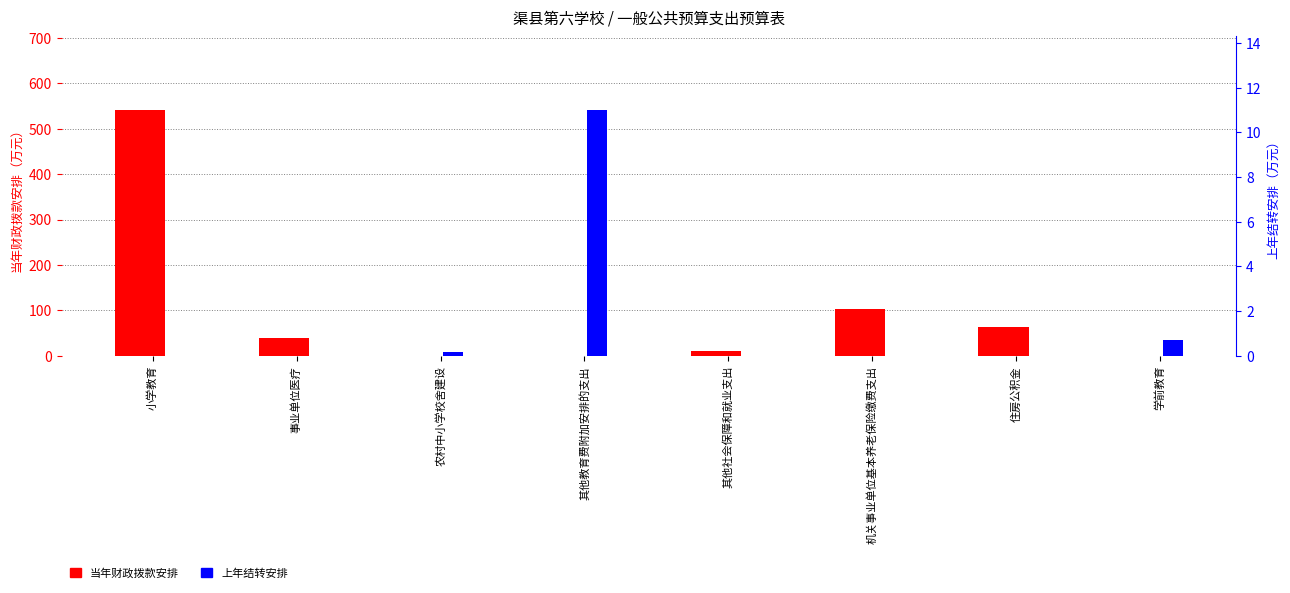

What is the sum of the 当年财政拨款安排 values at 小学教育 and 住房公积金?

604.8